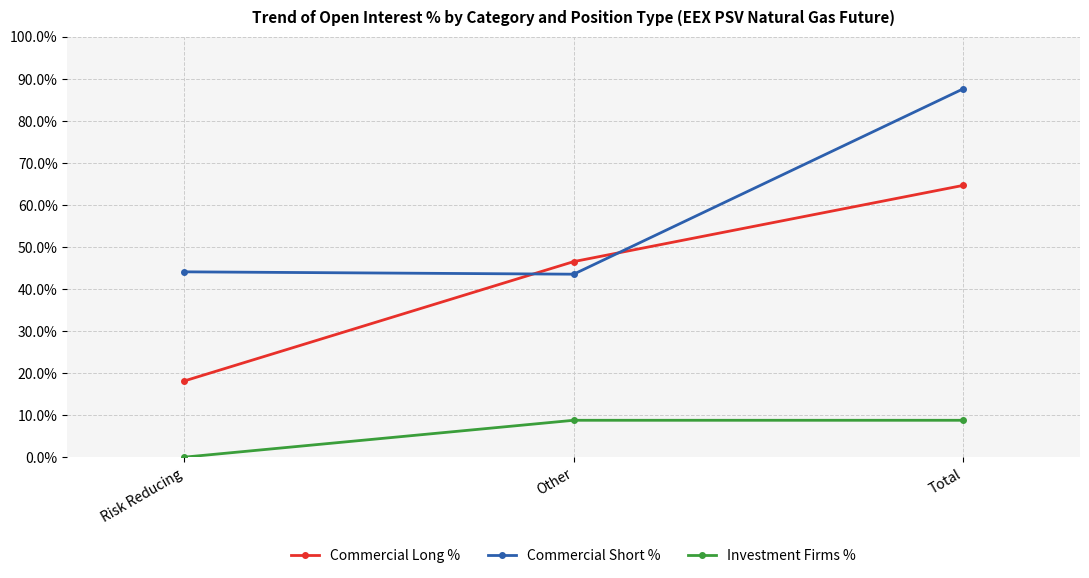

At which label is Commercial Long % closest to 41?

Other